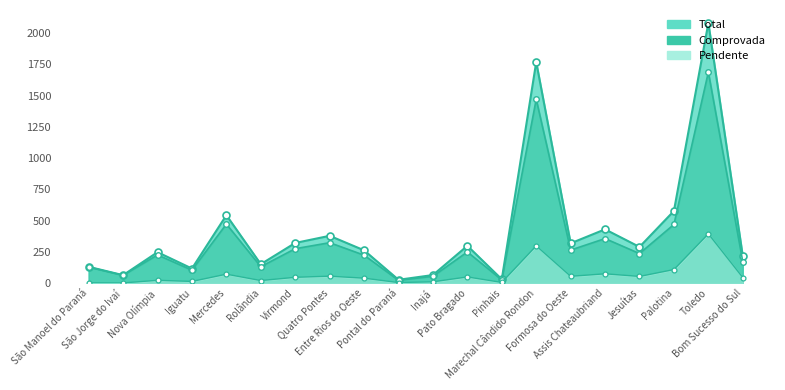

True or false: Total has more than 0 interior local peaks.

True